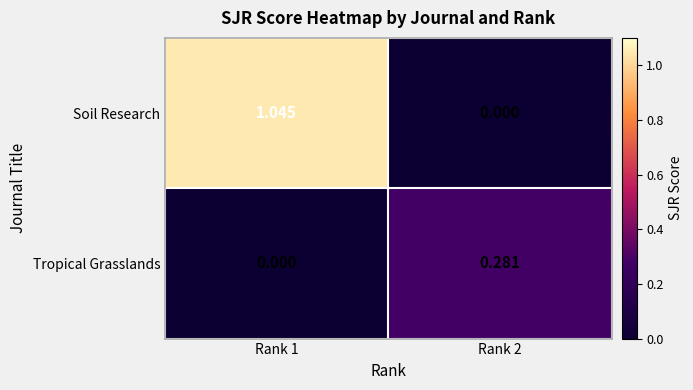

Rank the series by their average value, from highest to lowest.

Soil Research, Tropical Grasslands